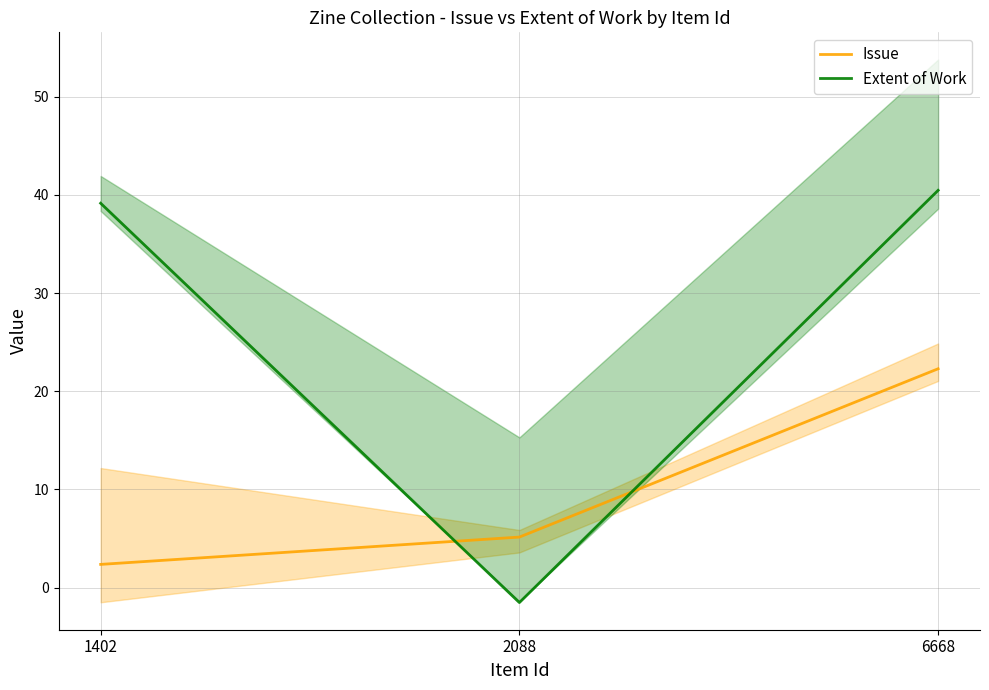

Rank the series at 1402 from lowest to highest value.

Issue, Extent of Work